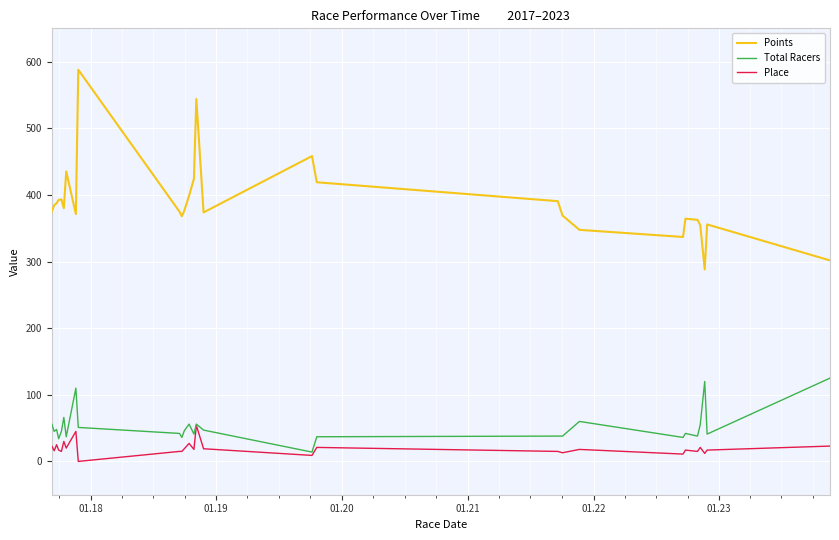

Rank the series by their maximum value, from lowest to highest.

Place, Total Racers, Points